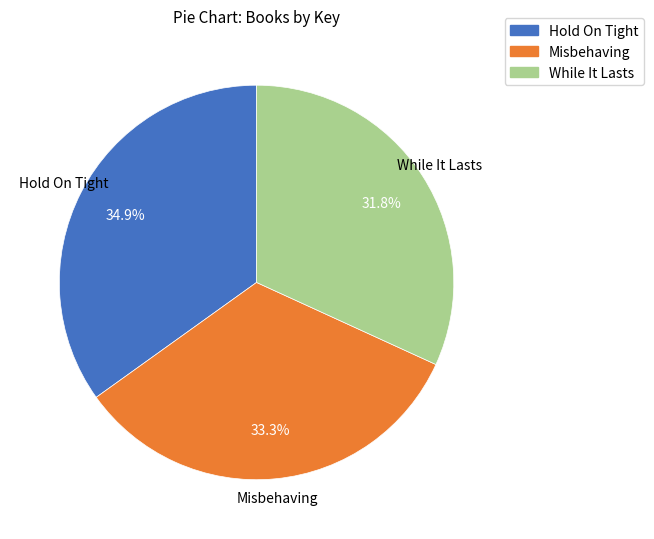

True or false: Hold On Tight accounts for 35% of the total.

True